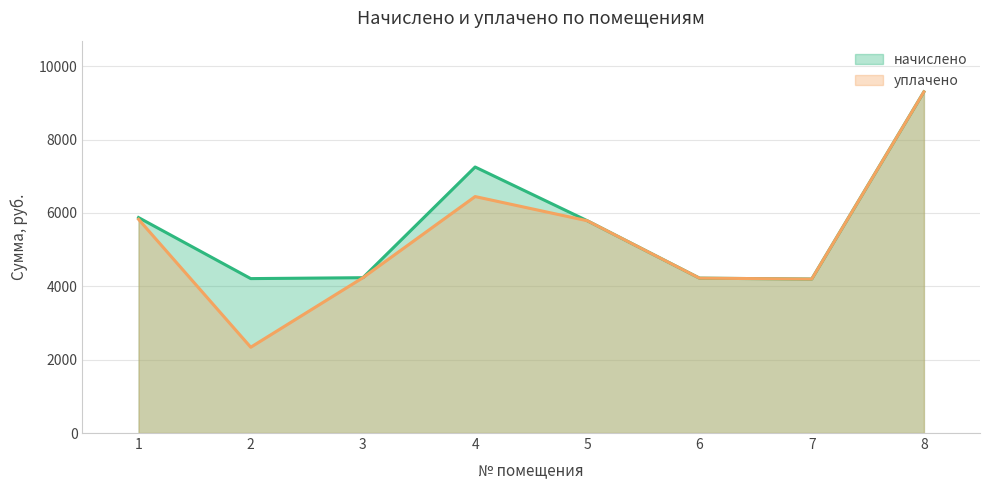

How many values in the начислено series exceed 5787?

4